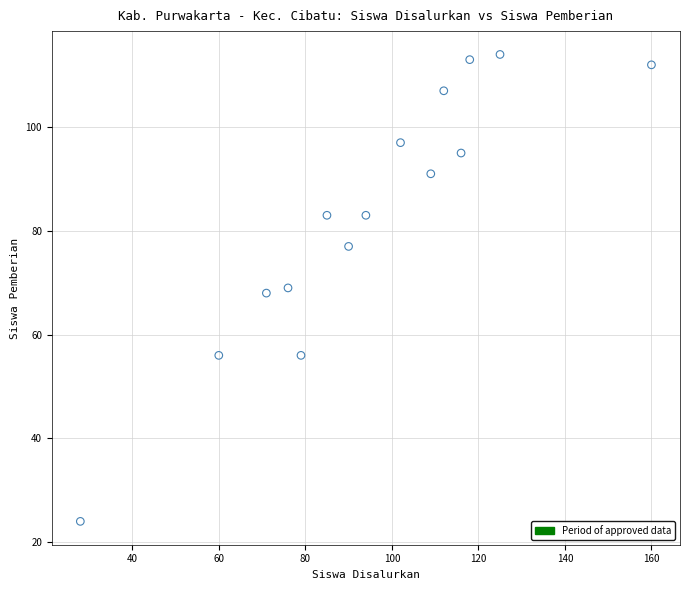

What is the range of Y values (max minus min)?

90